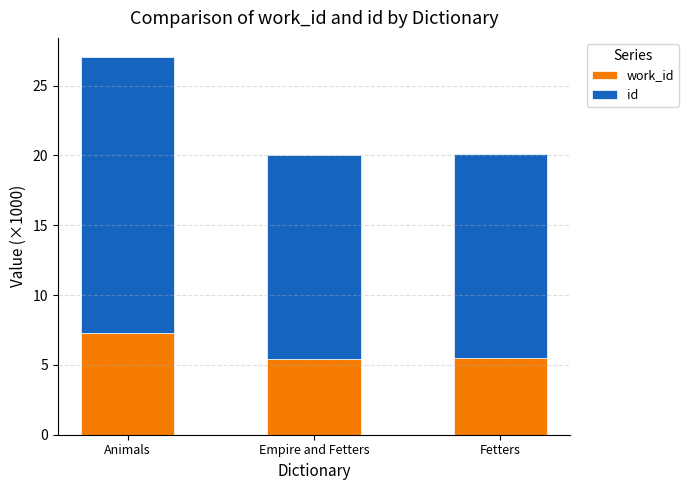

What is the total value across all series at Animals?

27.1